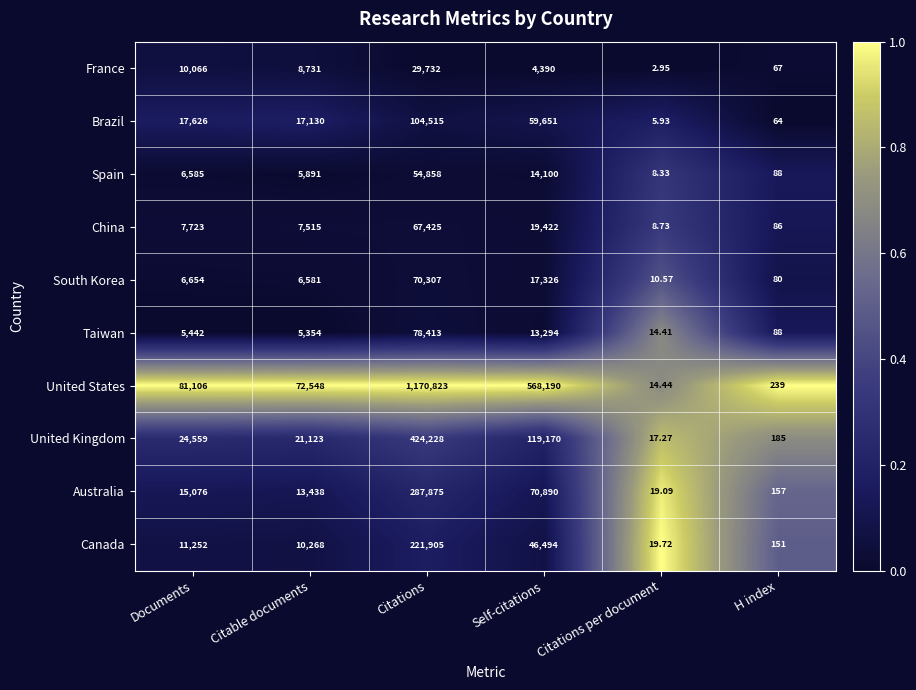

Is the value of Brazil at Citations greater than the value of United Kingdom at Documents?

Yes